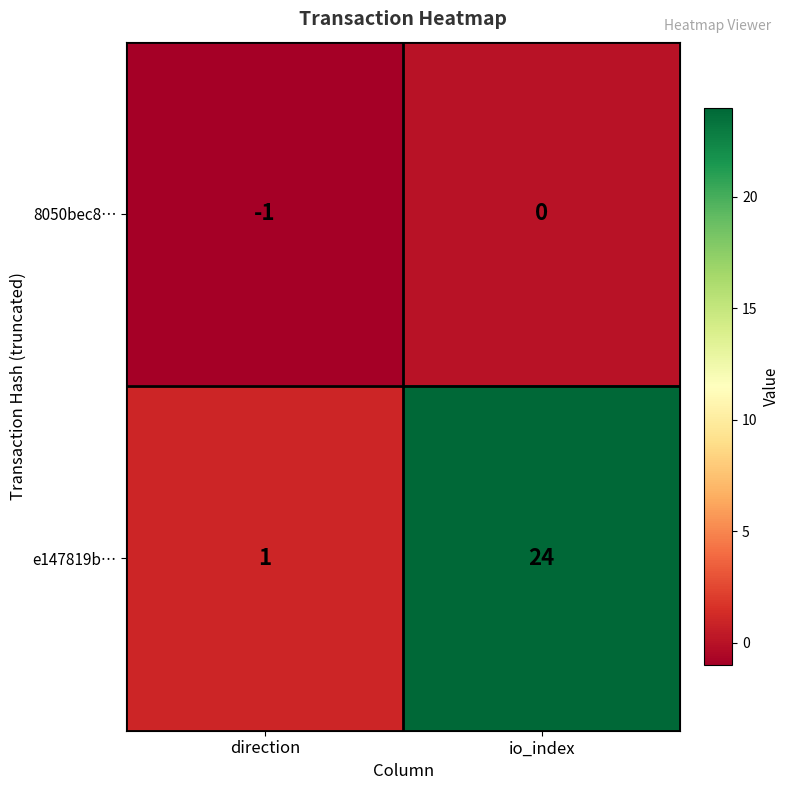

Where is 8050bec8… nearest to the value 0?

io_index